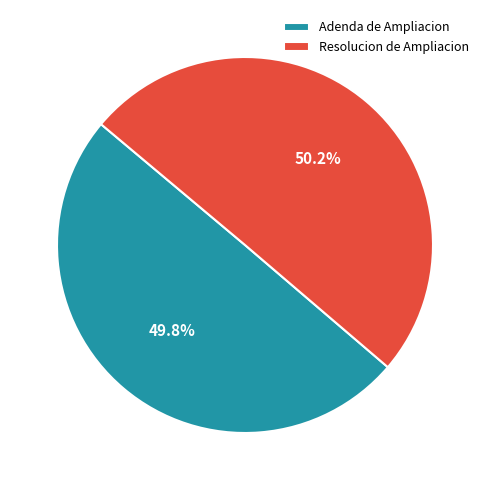

Is it true that Adenda de Ampliacion is 61% of the pie?

False